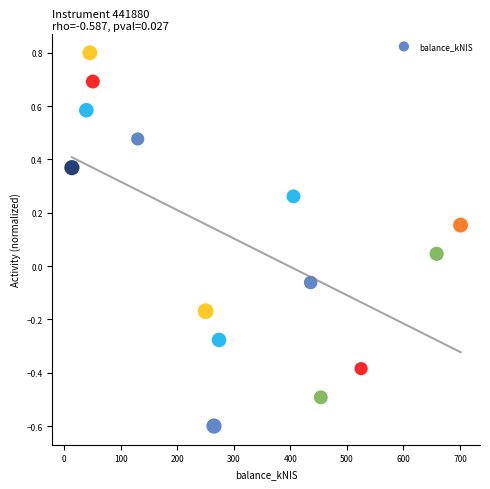

What is the range of X values (max minus min)?

687.1